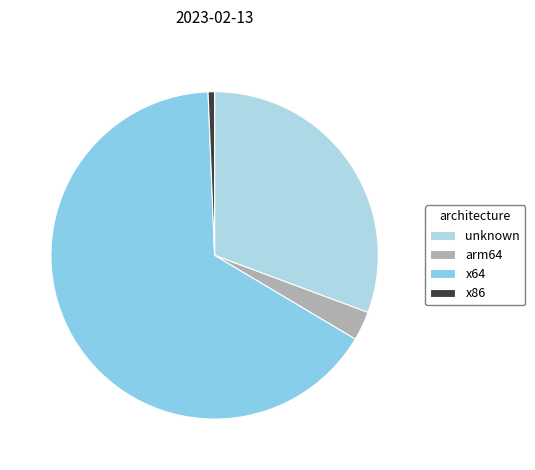

Between x64 and arm64, which is larger?

x64